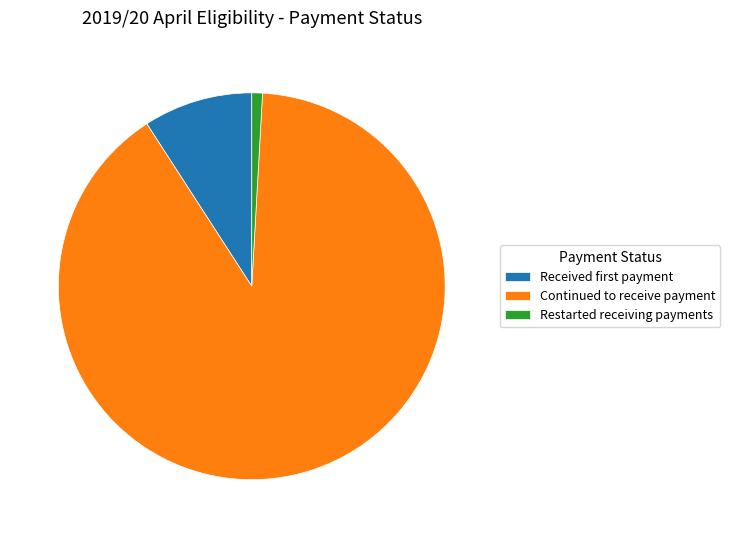

The Restarted receiving payments slice represents 13% of the pie. True or false?

False